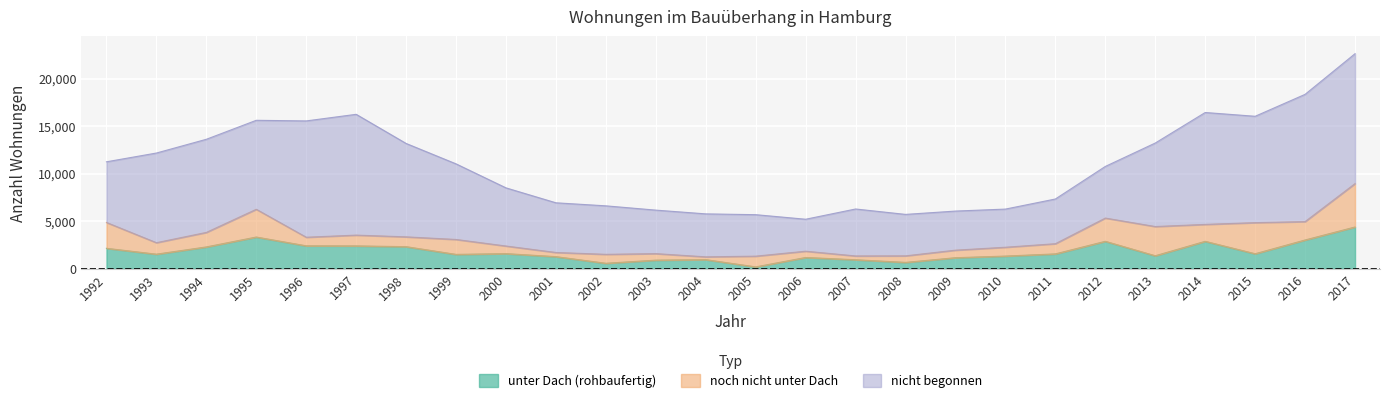

Does the chart display data point markers on the line(s)?

No